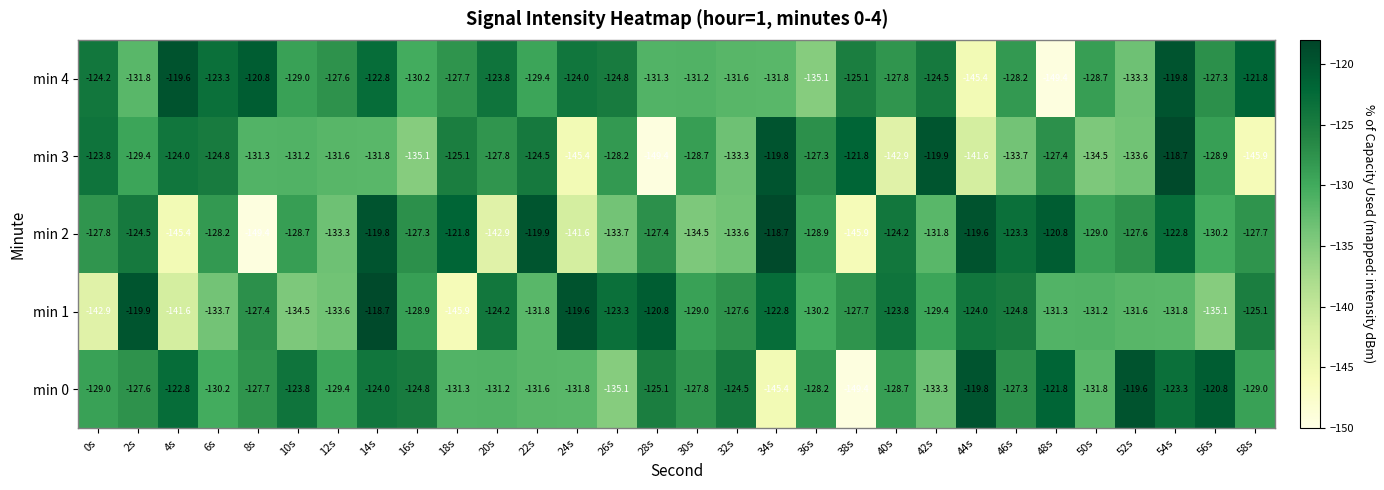

Rank the series at 24s from lowest to highest value.

min 3, min 2, min 0, min 4, min 1